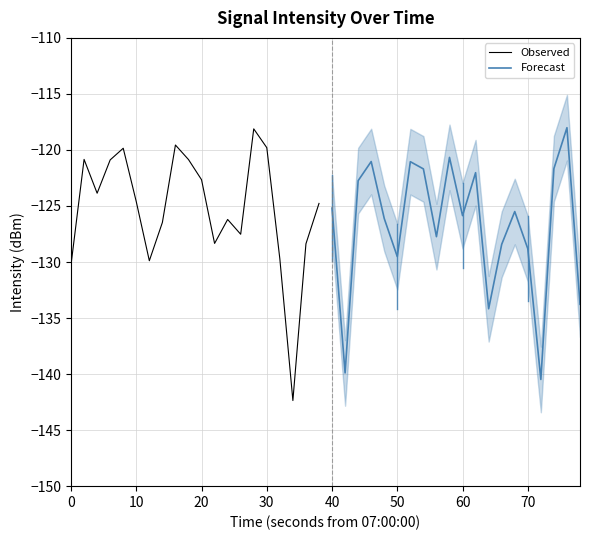

Rank the series by their average value, from highest to lowest.

Observed, Forecast